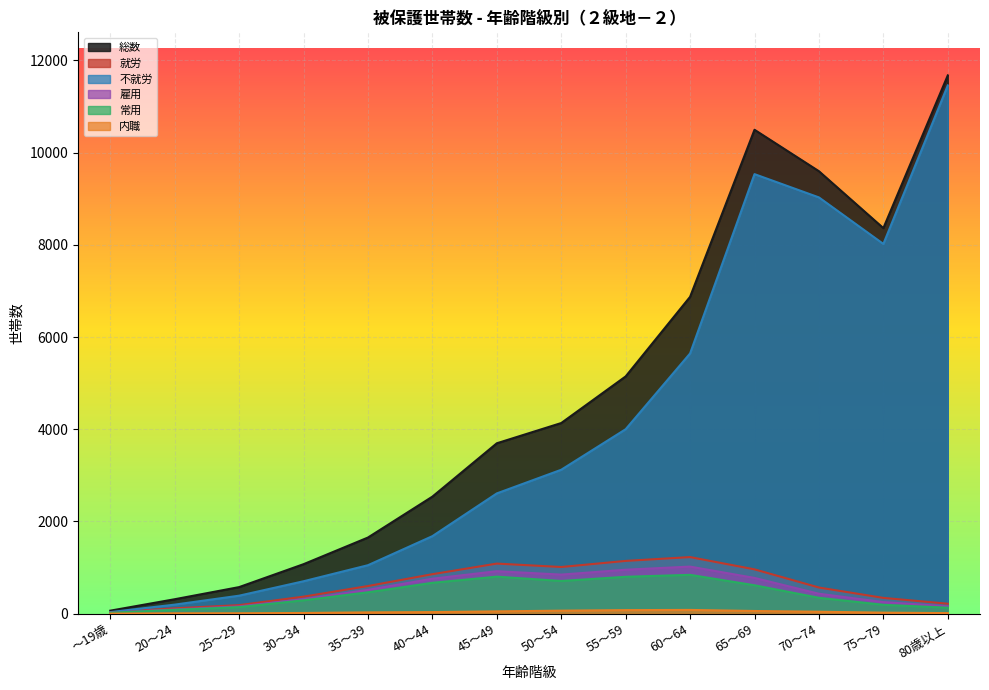

Reading left to right, list all the values displayed in this chart.

総数: 66	314	577	1074	1652	2539	3696	4135	5146	6872	10495	9596	8362	11674
就労: 31	117	186	370	600	857	1087	1013	1145	1228	962	568	343	217
不就労: 35	197	391	704	1052	1682	2609	3122	4001	5644	9533	9028	8019	11457
雇用: 26	91	159	314	517	759	922	848	954	1022	776	433	252	160
常用: 21	84	143	291	464	670	804	710	801	843	617	345	193	131
内職: 2	9	10	16	29	35	51	66	78	82	59	43	23	13